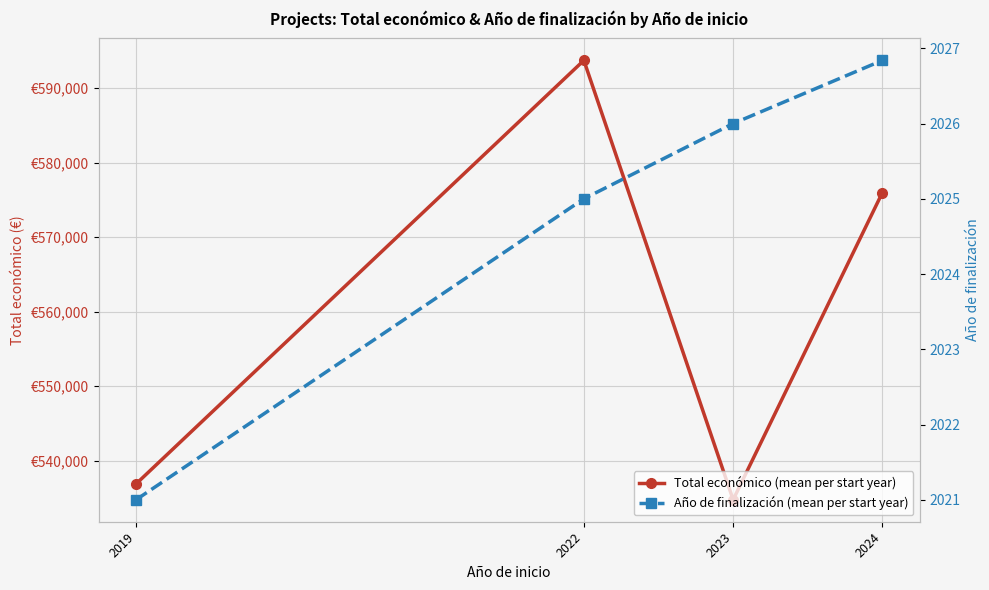

The Año de finalización (mean per start year) series shows 2021.0 at 2019. True or false?

True